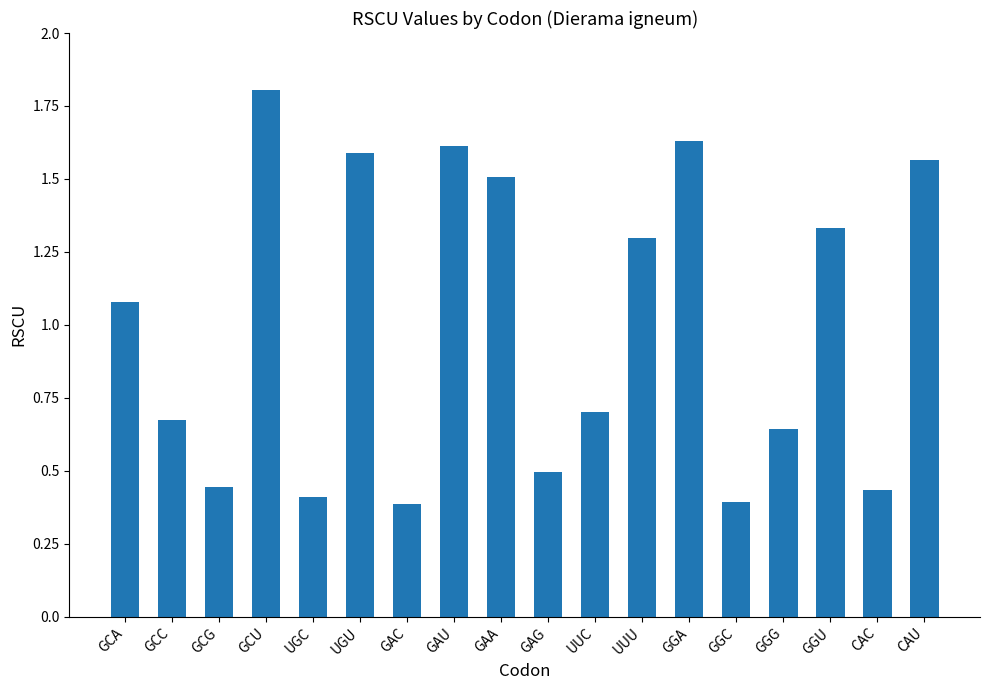

At which label is the value closest to 1?

GCA